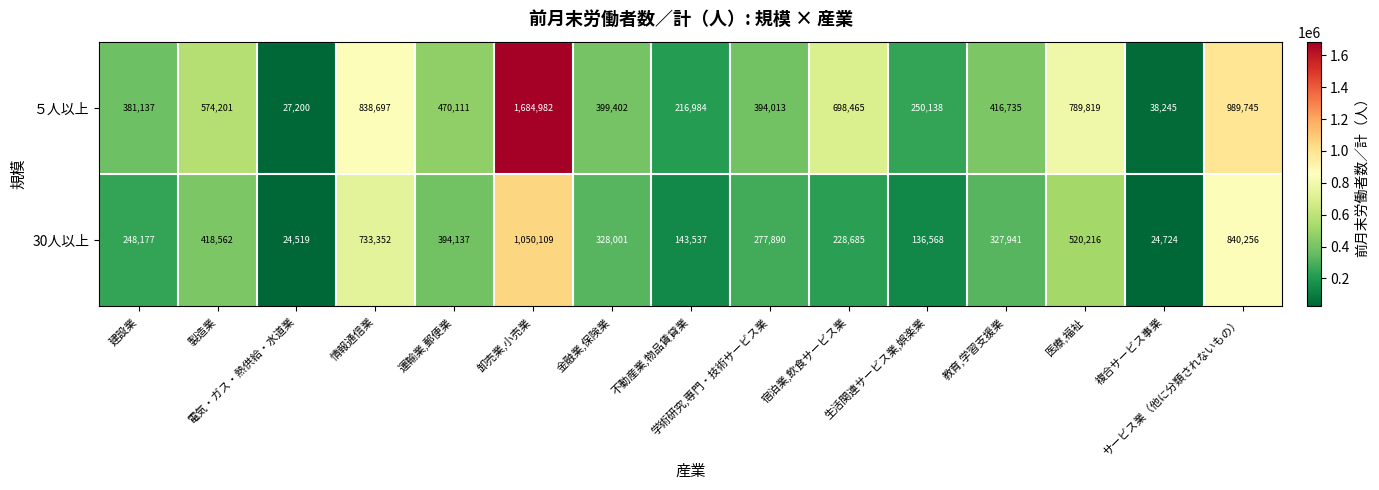

How many distinct data groups are displayed?

2